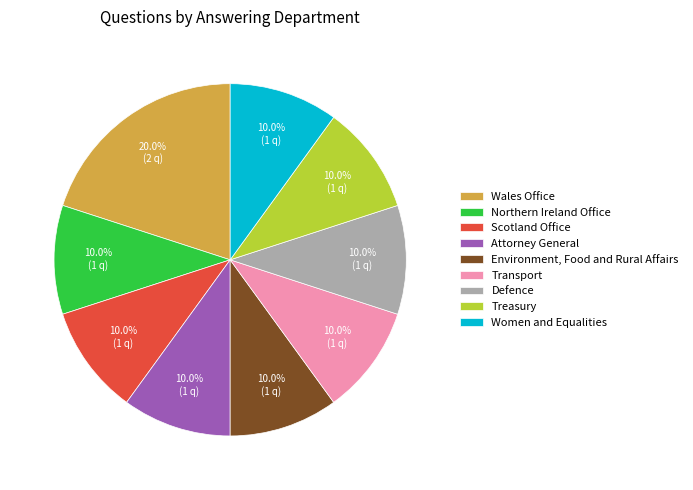

True or false: Scotland Office accounts for 10% of the total.

True